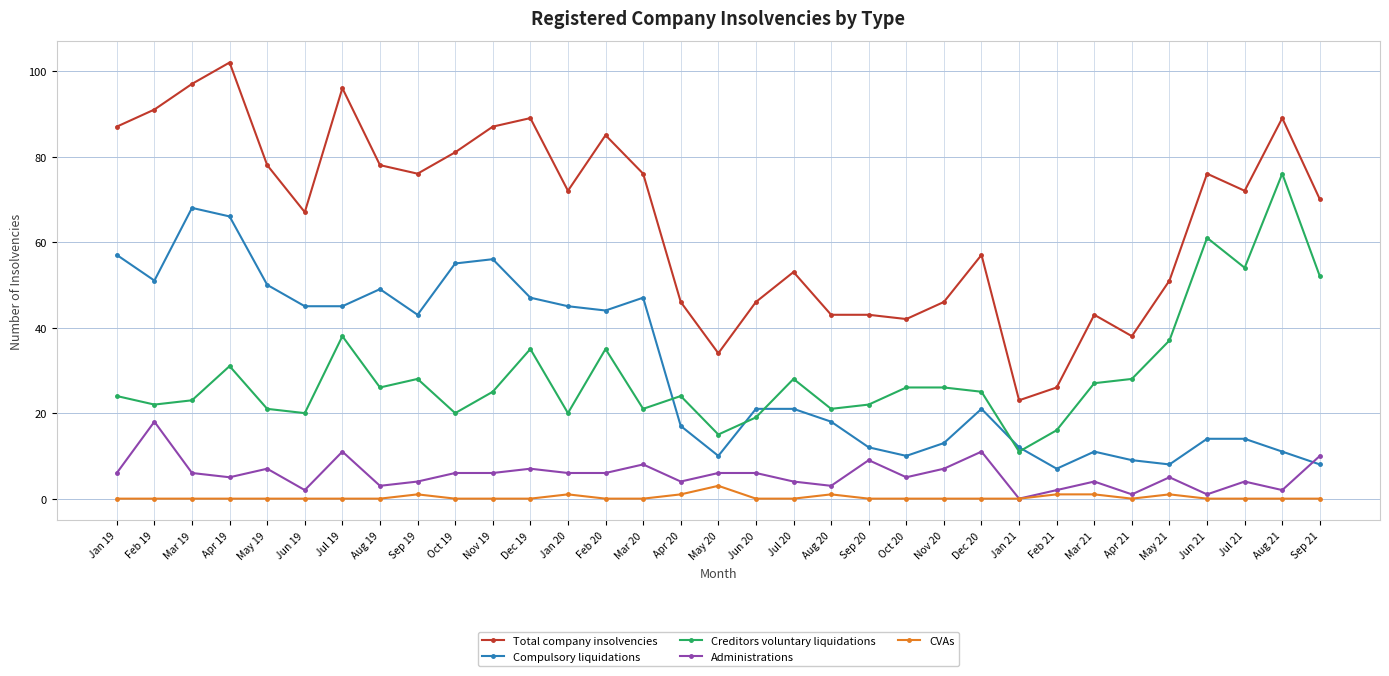

What is the difference between the highest and lowest values at May 21?

50